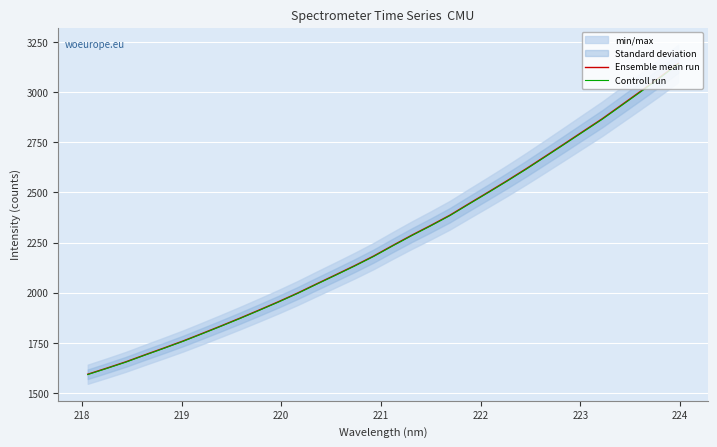

What is the minimum value shown in the chart?

1592.0